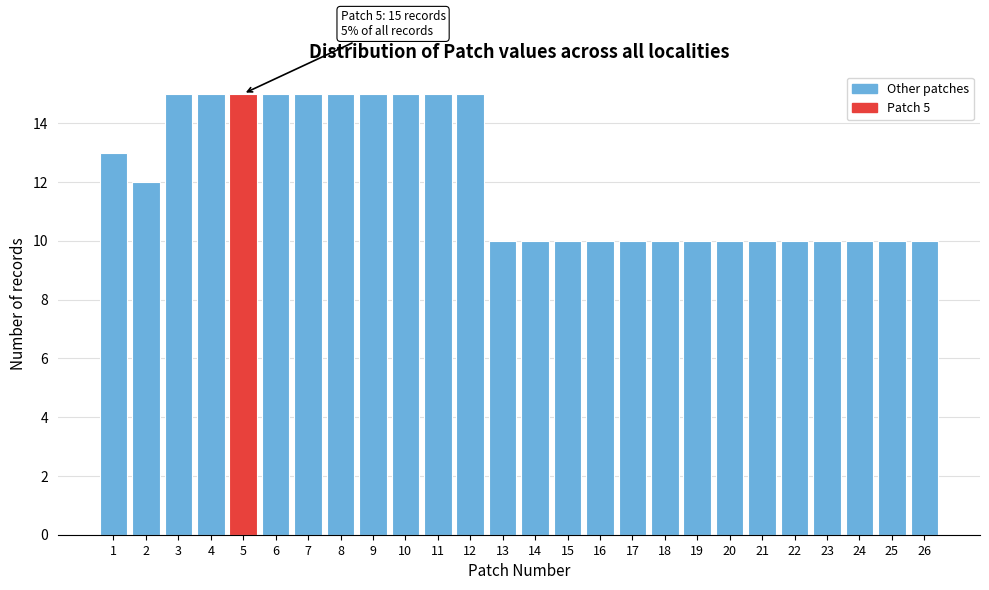

Reading left to right, list all the values displayed in this chart.

13	12	15	15	15	15	15	15	15	15	15	15	10	10	10	10	10	10	10	10	10	10	10	10	10	10